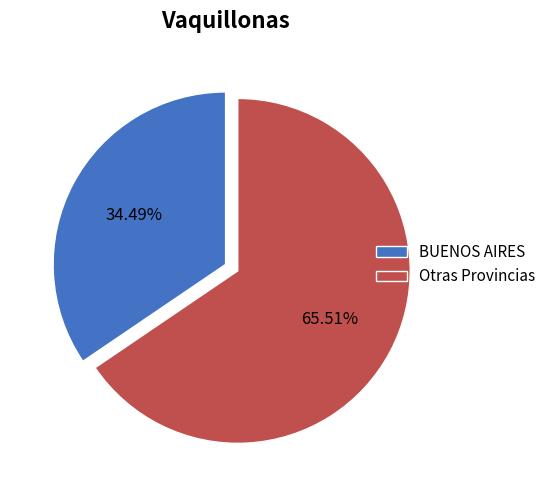

What is the ratio of the value at BUENOS AIRES to the value at Otras Provincias?

0.5